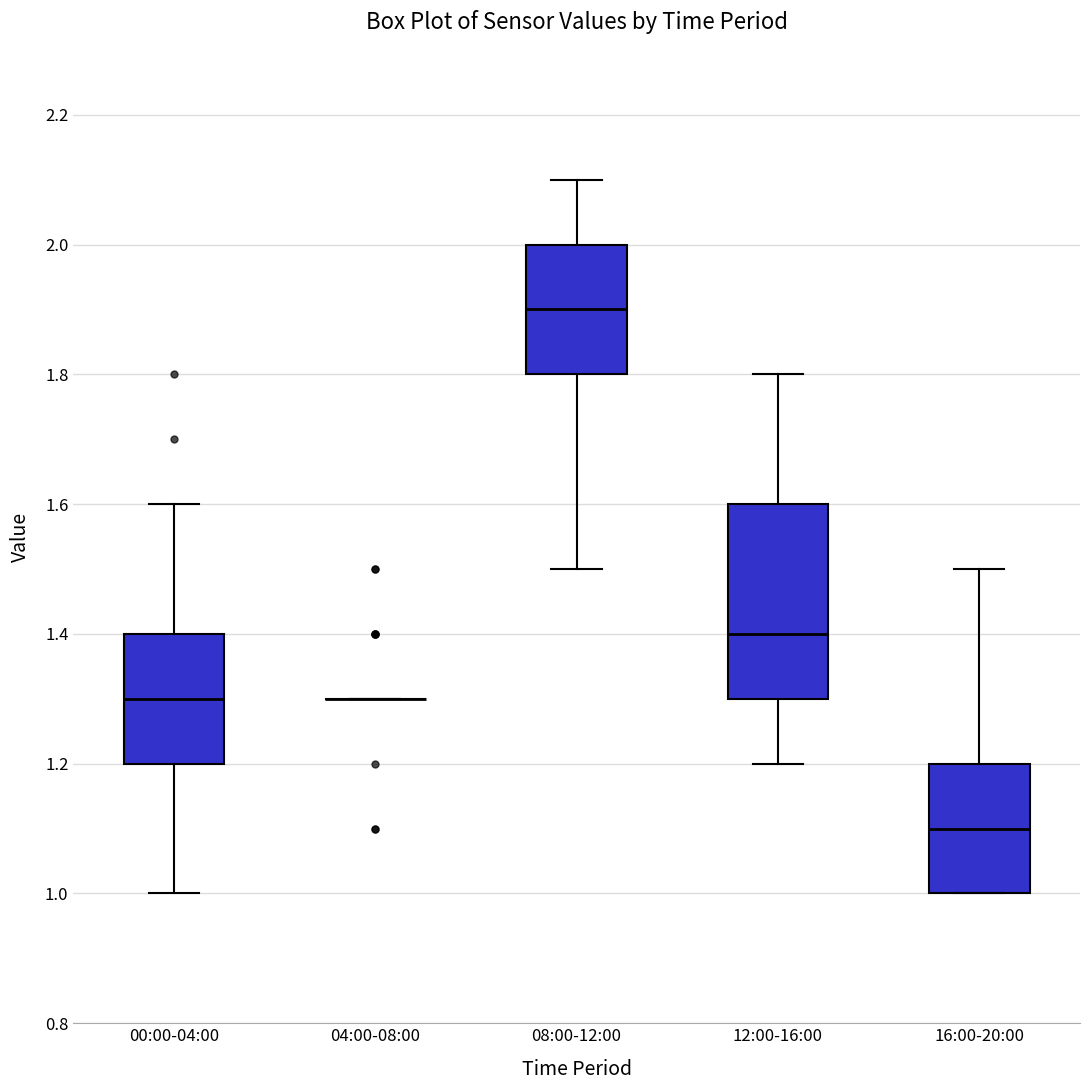

Which box is the tallest, from its lower edge to its upper edge?

12:00-16:00